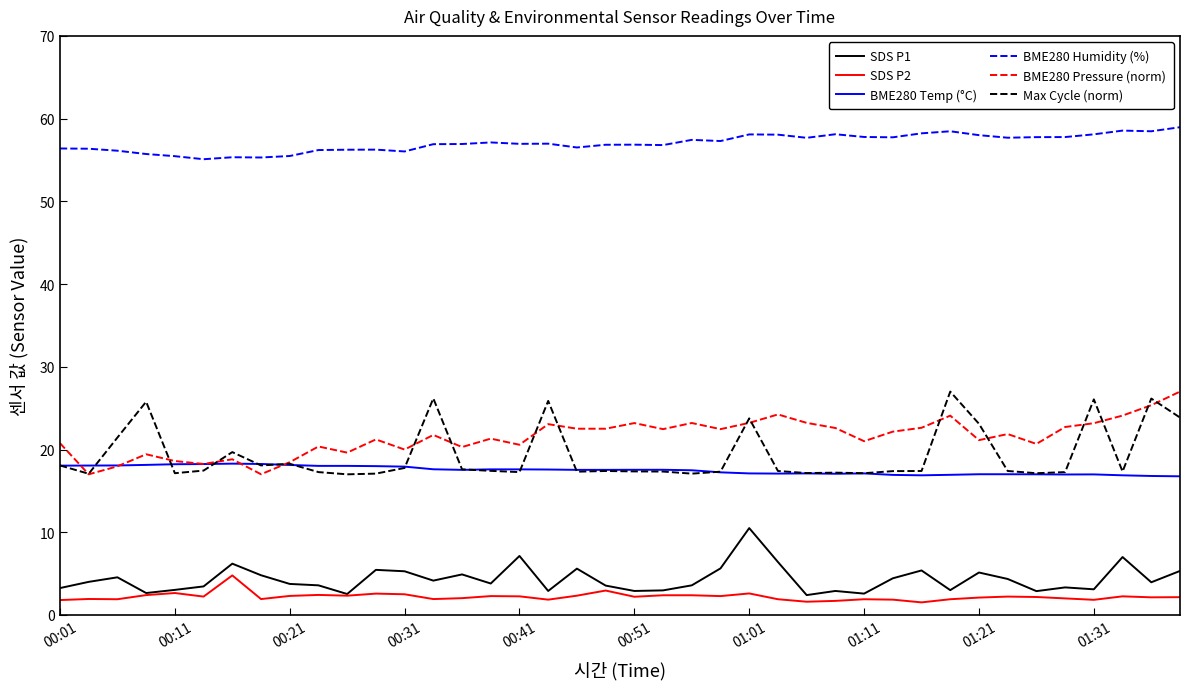

Which series has the largest total across all categories?

BME280 Humidity (%)